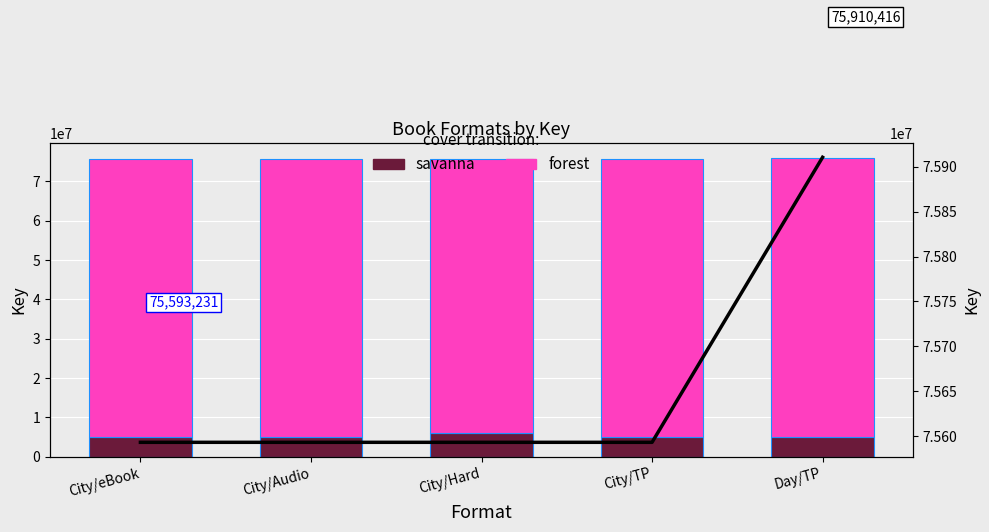

What is the difference between the maximum and minimum values in the savanna series?

1000000